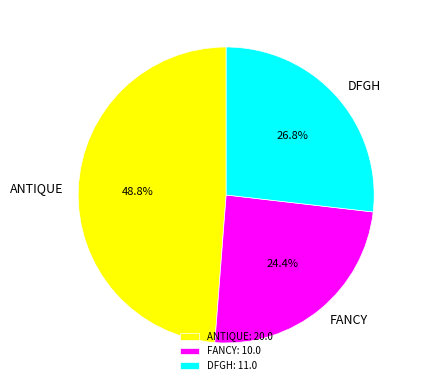

Between DFGH and ANTIQUE, which is larger?

ANTIQUE